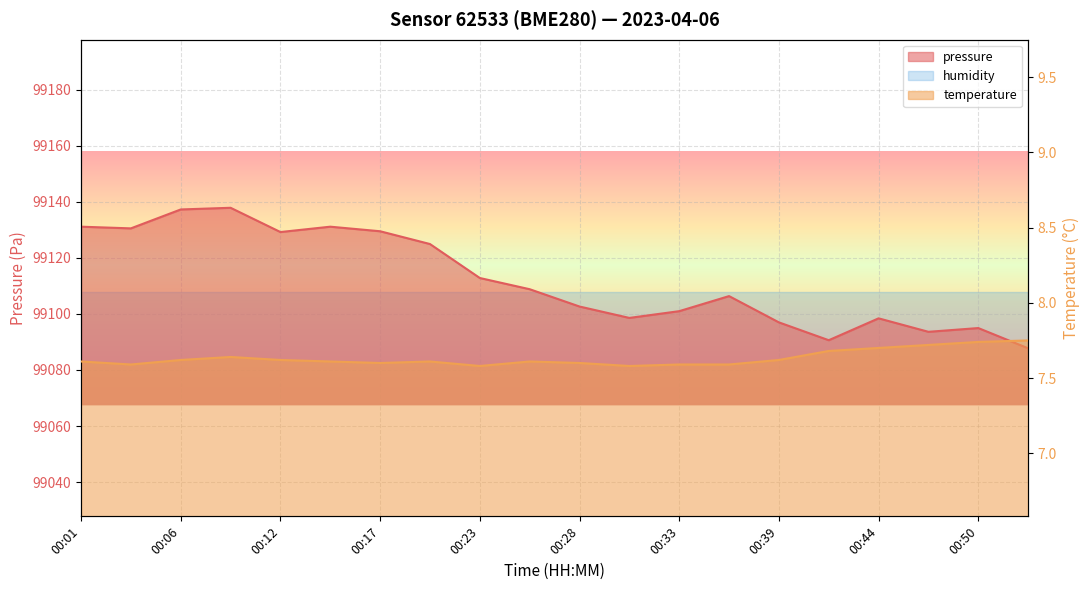

At which category is the sum across all series the highest?

00:09